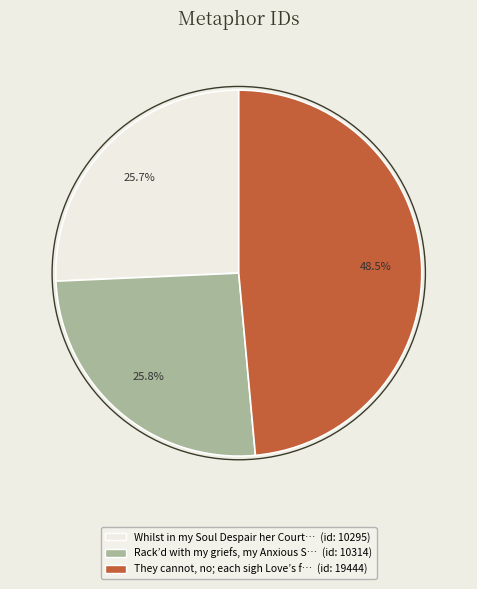

Is there a majority slice in this chart?

No